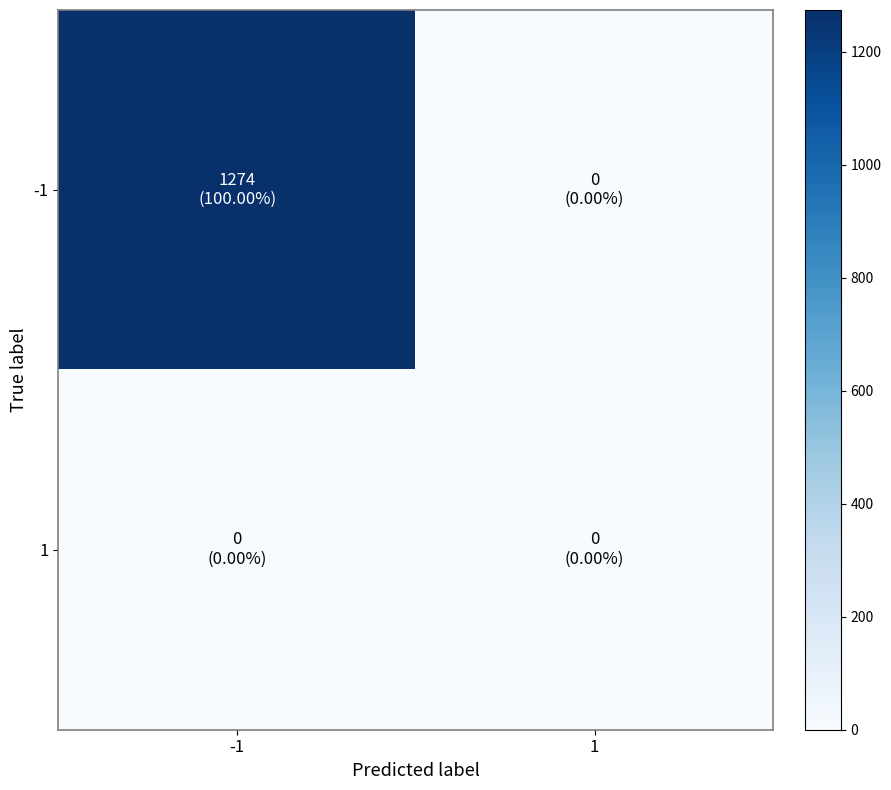

Reading left to right, extract all data points from this chart.

-1: -1=1274	1=0
1: -1=0	1=0